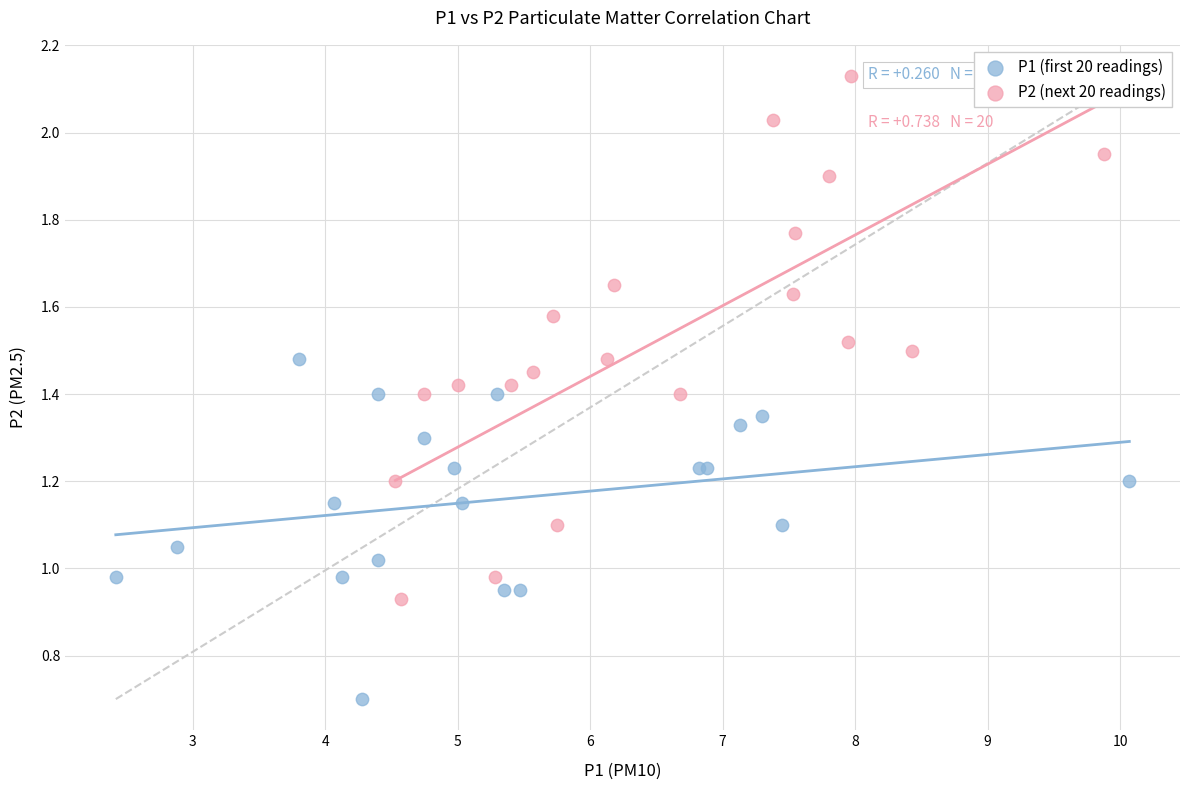

Which series contains the lowest Y value?

P1 (first 20 readings)